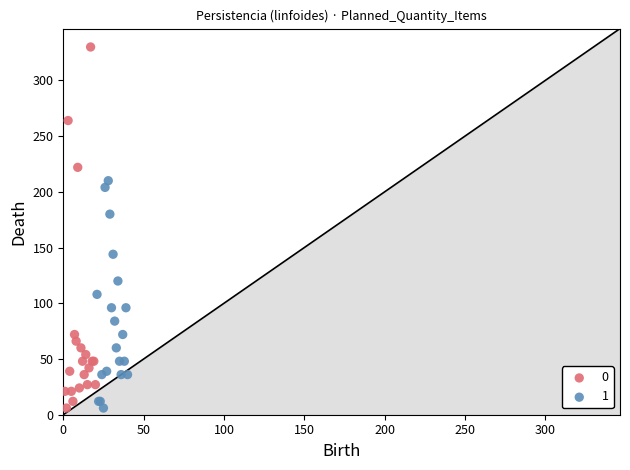

What are all the series names shown in the legend?

0, 1